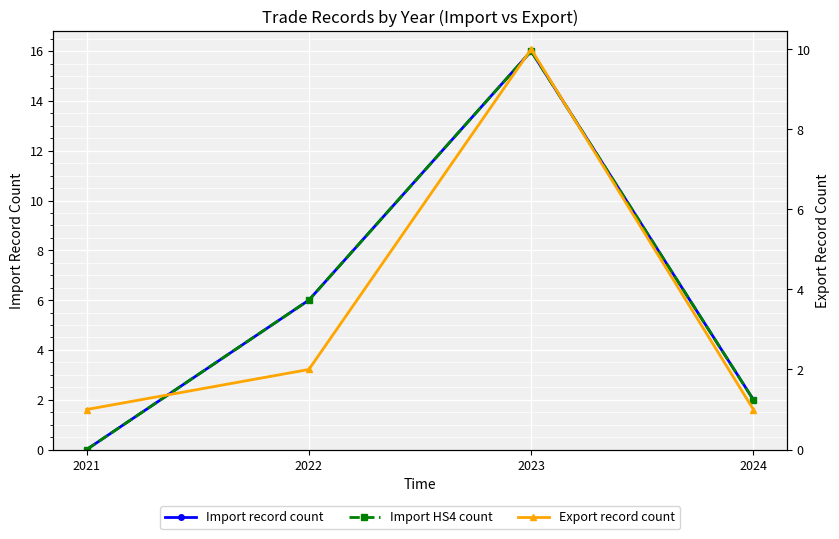

What is the maximum value shown in the chart?

16